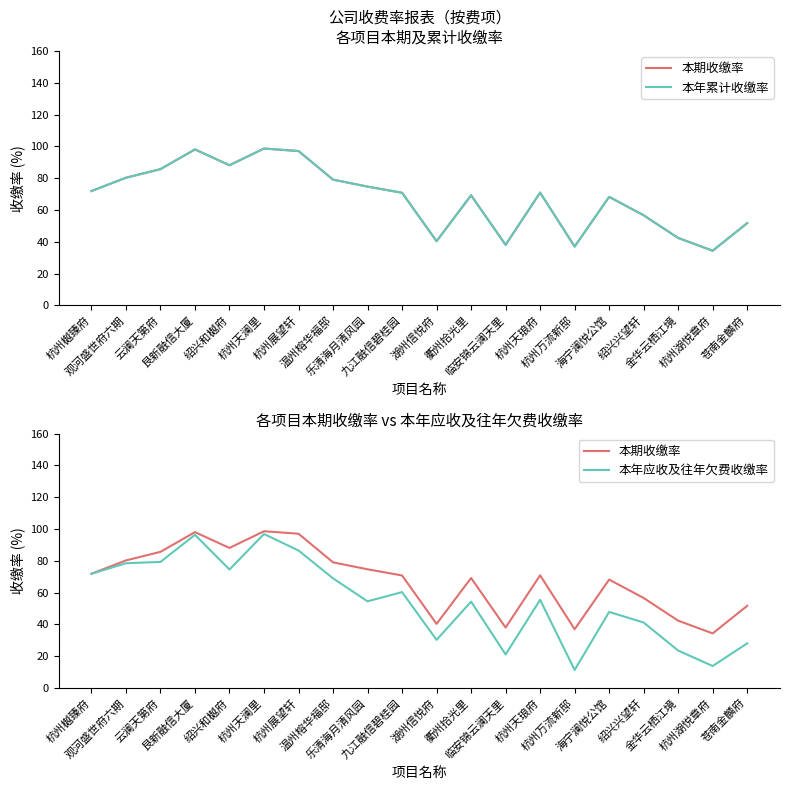

Which category has the highest value across all series?

杭州天澜里